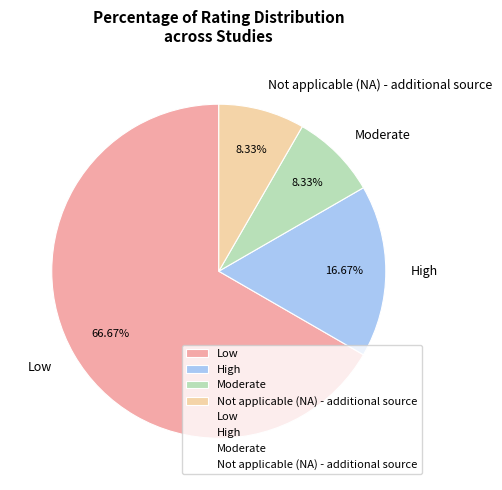

Is the sum of Moderate and Not applicable (NA) - additional source greater than half?

No